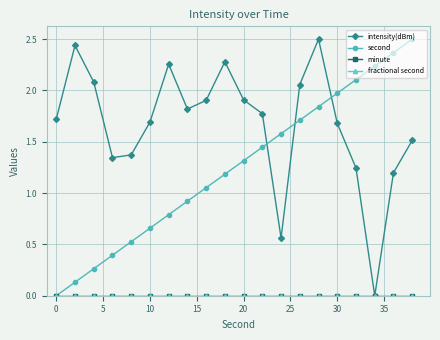

True or false: minute and intensity(dBm) cross at least once.

False